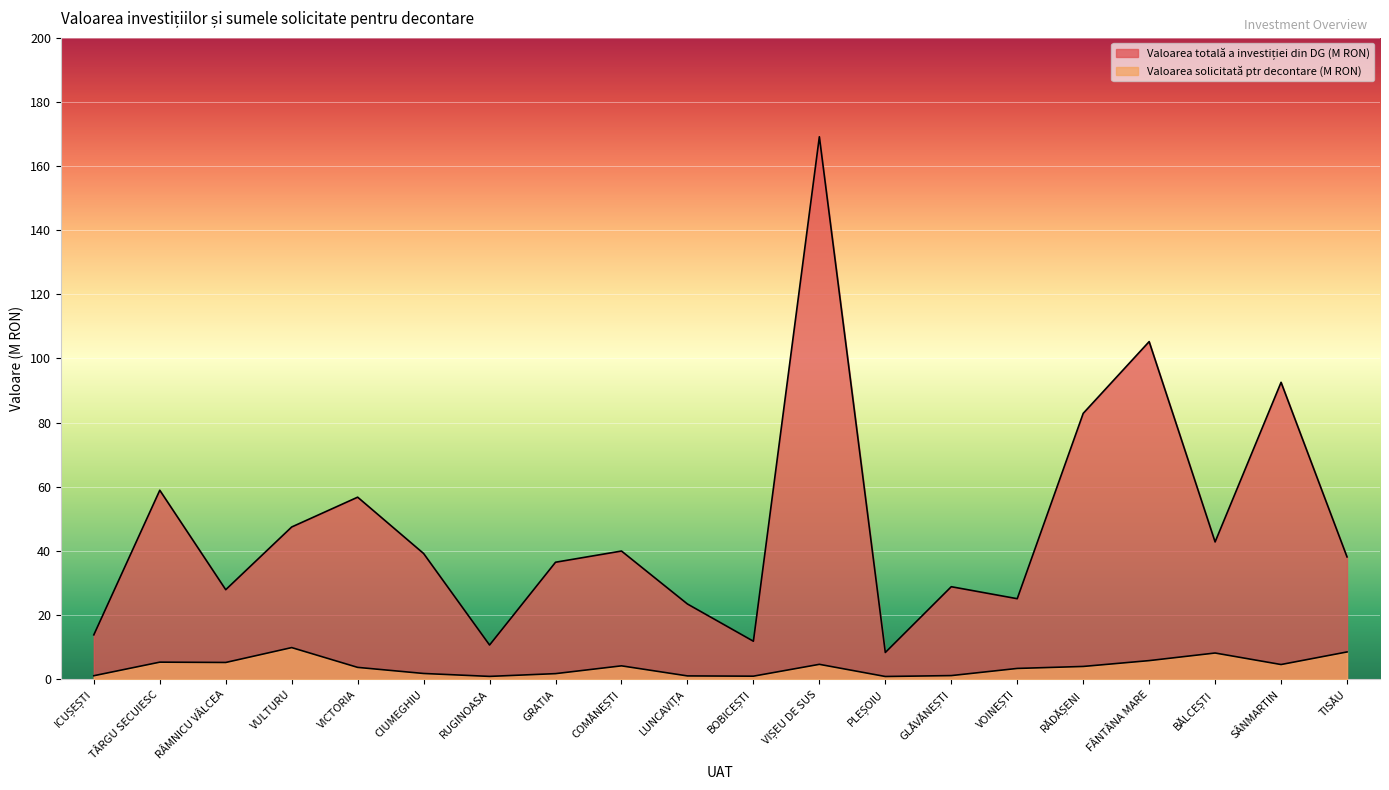

What is the total value across all series at COMĂNEȘTI?

44.1